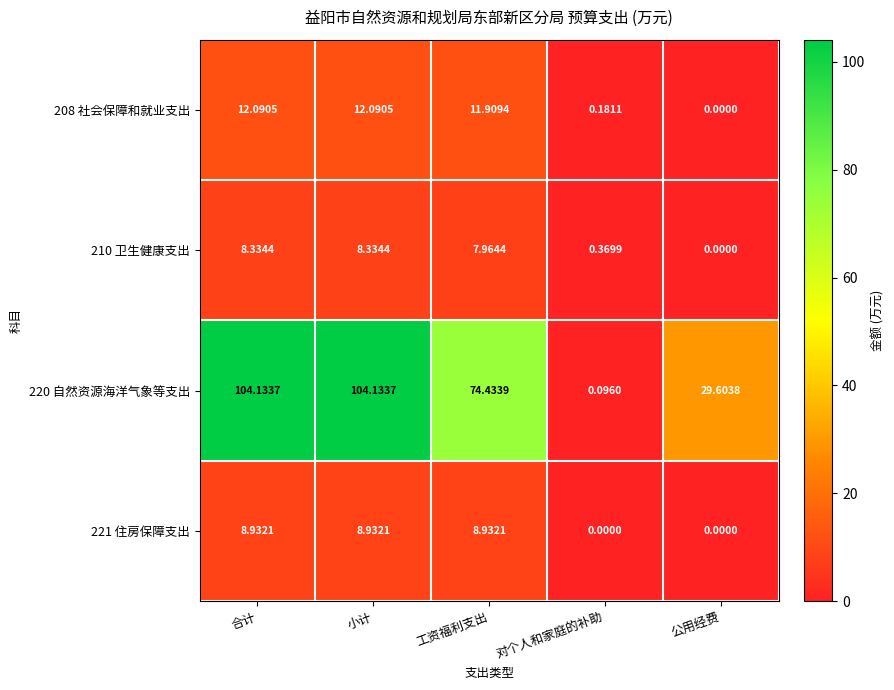

Is the value of 208 社会保障和就业支出 at 合计 greater than the value of 220 自然资源海洋气象等支出 at 合计?

No